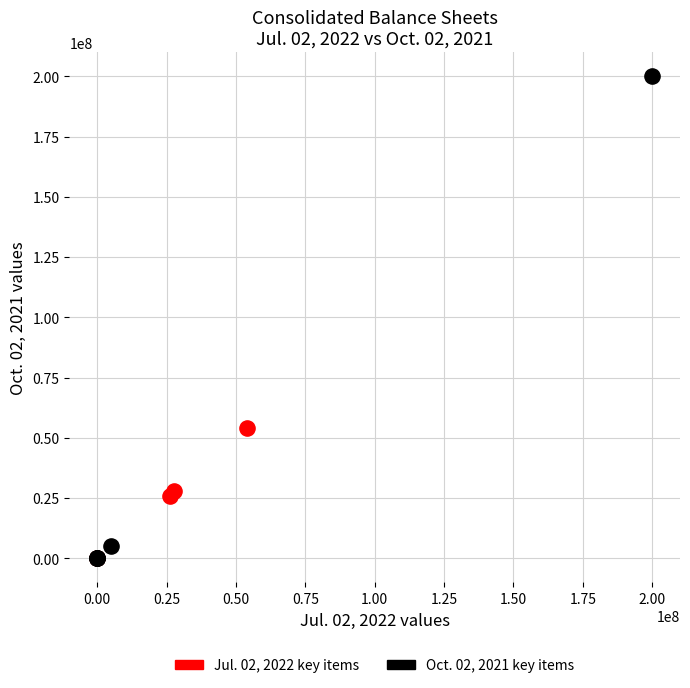

Which series has the widest spread of Y values?

Oct. 02, 2021 key items